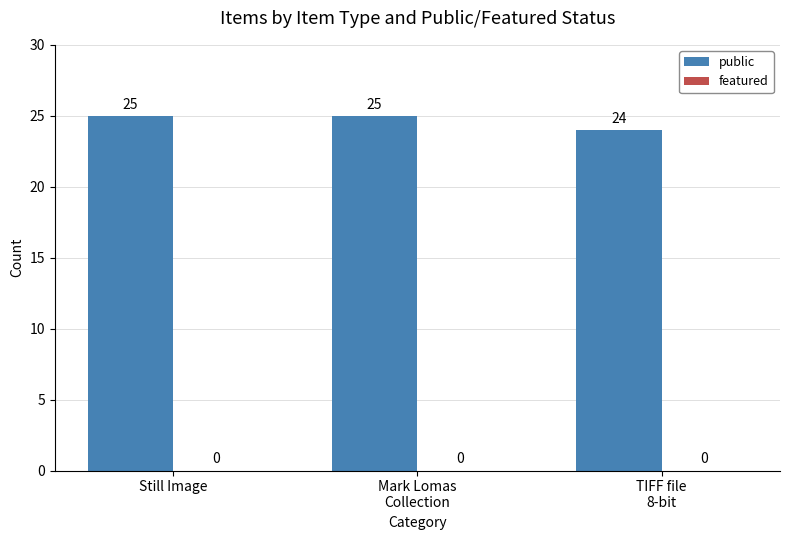

What position from the left is Mark Lomas
Collection?

2